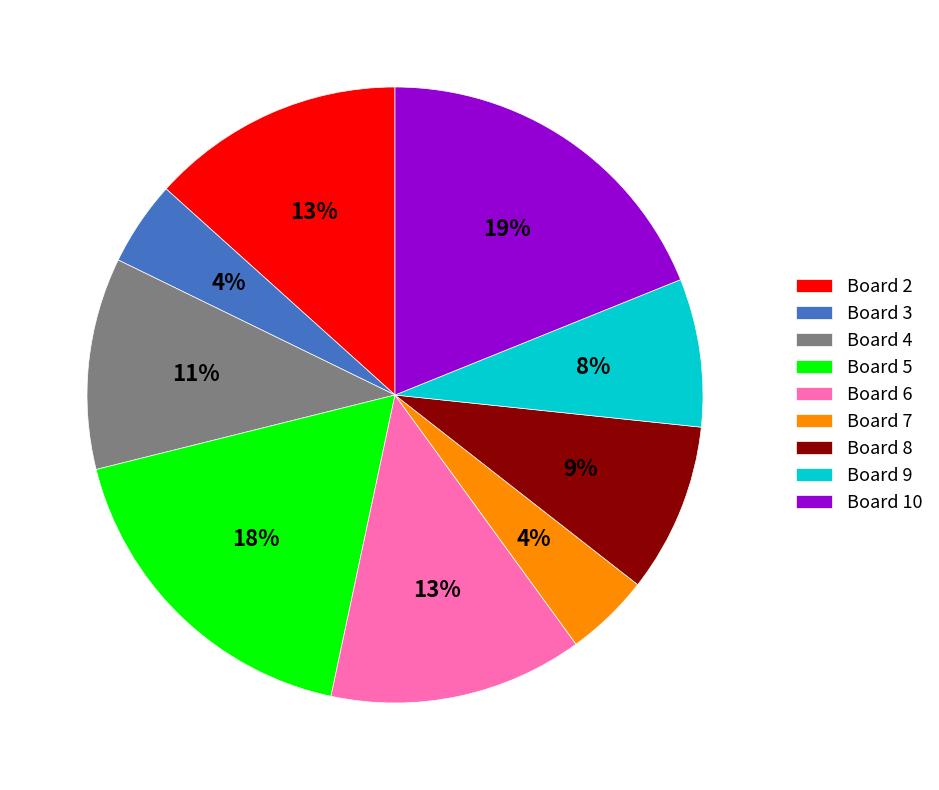

To the nearest percent, what is the combined percentage of Board 6 and Board 8?

22%